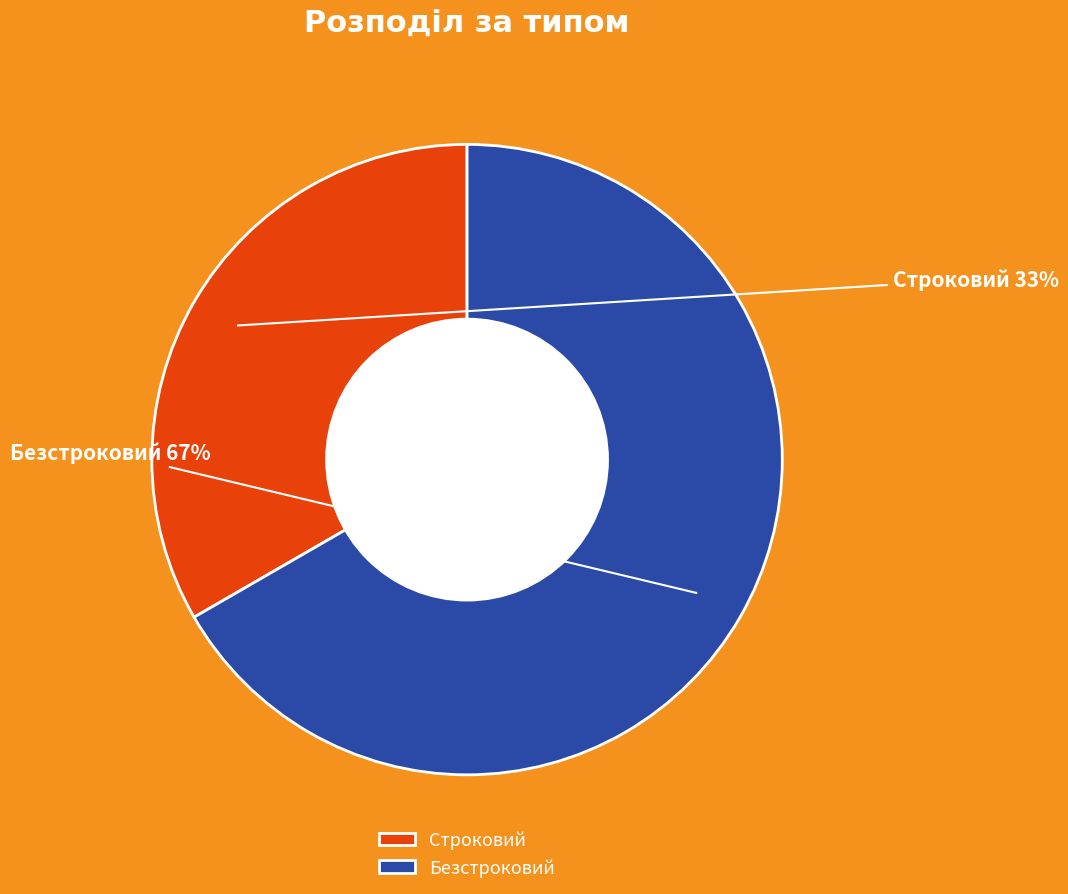

What is the ratio of the value at Безстроковий to the value at Строковий?

2.0